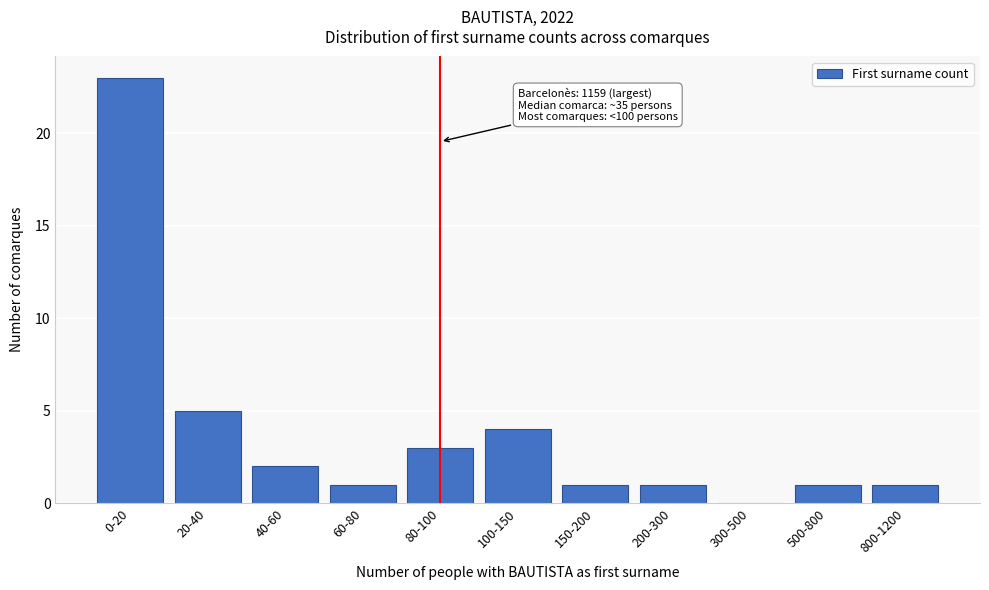

Reading left to right, transcribe all the data shown in this chart.

0-20=23	20-40=5	40-60=2	60-80=1	80-100=3	100-150=4	150-200=1	200-300=1	300-500=0	500-800=1	800-1200=1